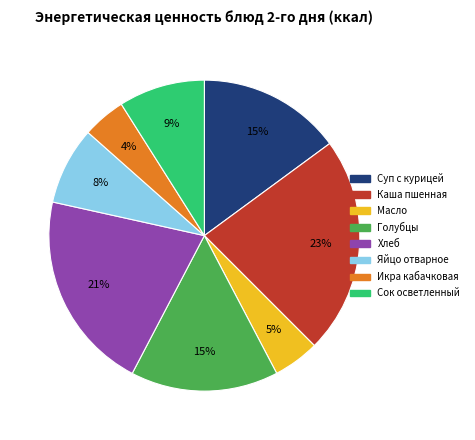

Is there any slice that represents more than half of the pie?

No